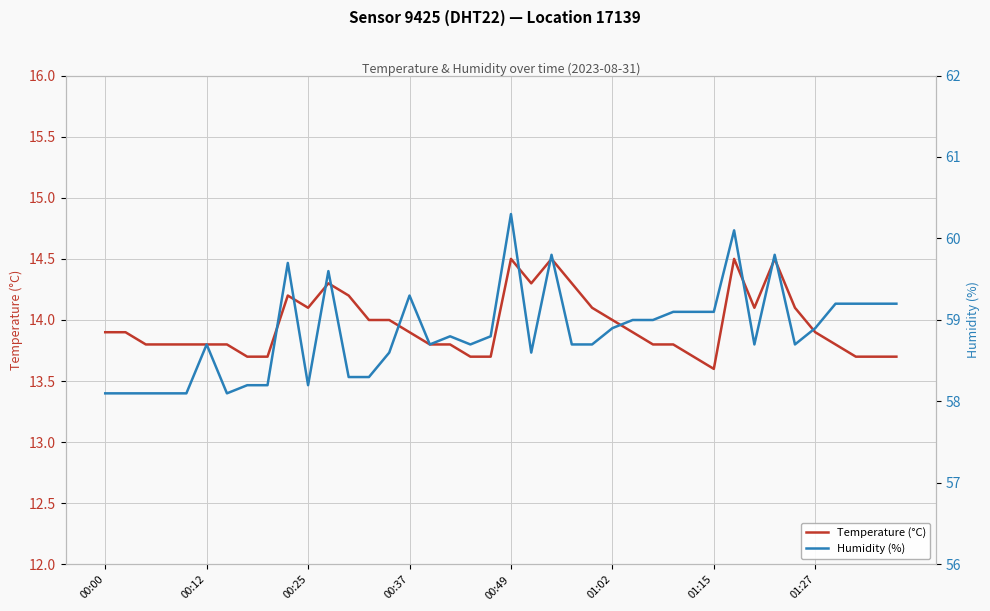

Which category has the lowest value in the Temperature (°C) series?

01:15